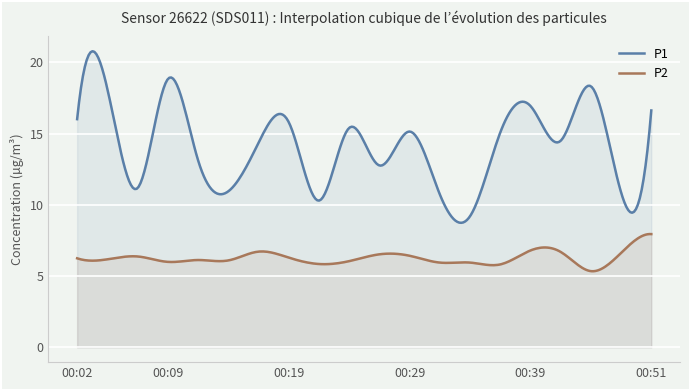

What is the value of the P2 point at the 5th from the left?

6.1